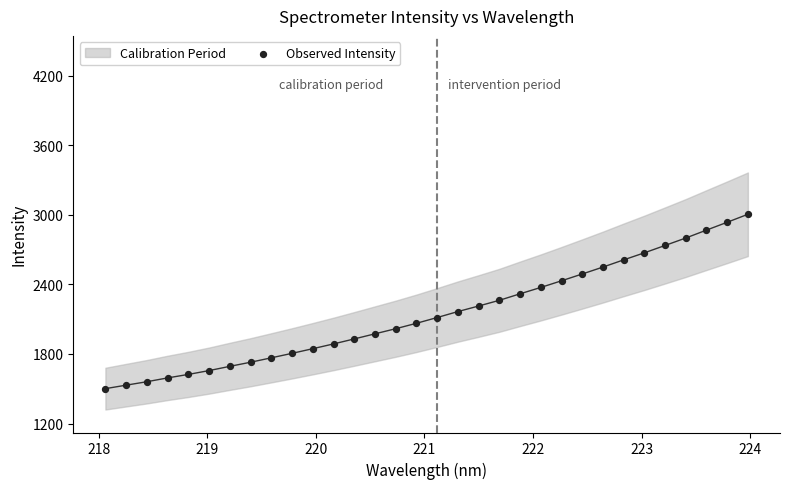

What is the range of X values (max minus min)?

5.9